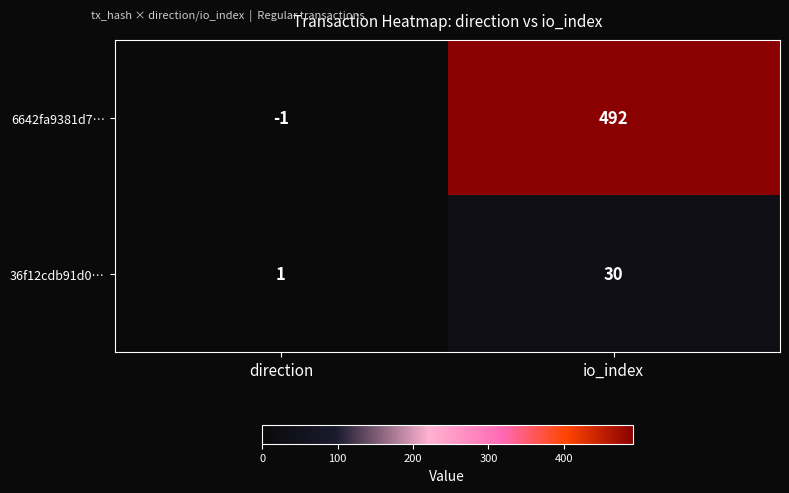

Which label corresponds to the smallest value in the chart?

direction